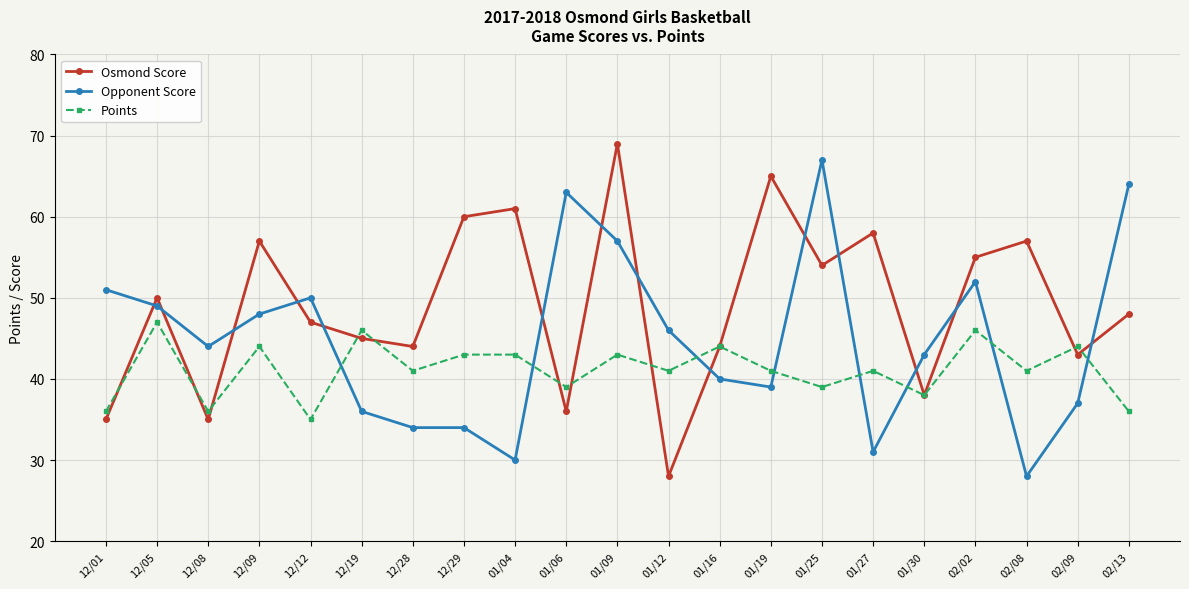

How many lines are shown in the chart?

3